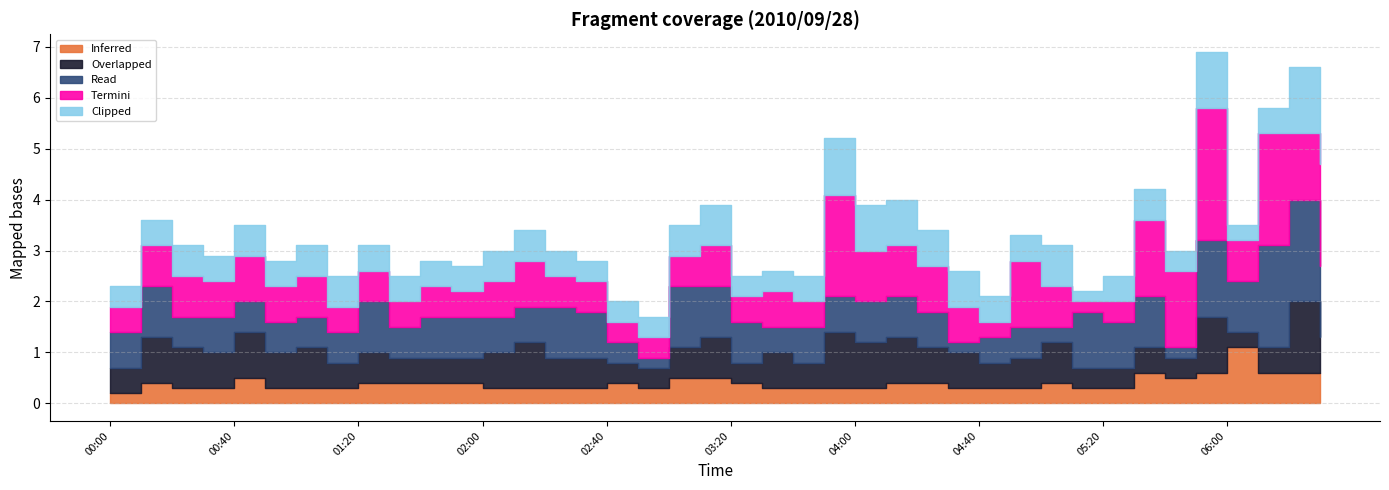

Which series has the largest range (max minus min)?

Termini